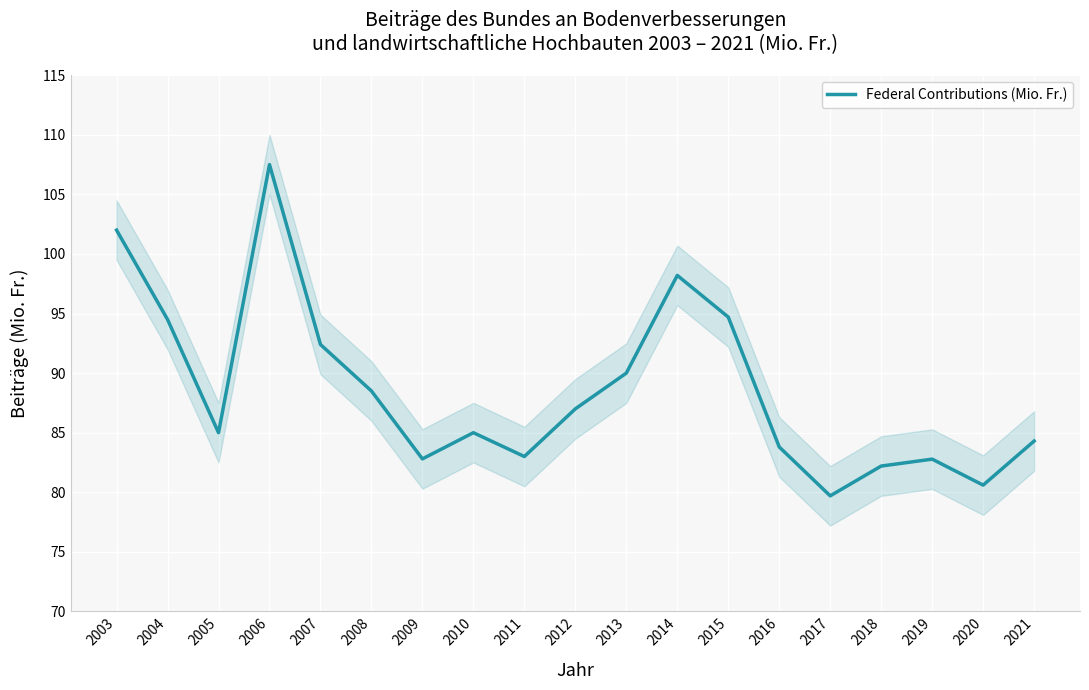

How many points are higher than both their immediate neighbors (excluding endpoints)?

4